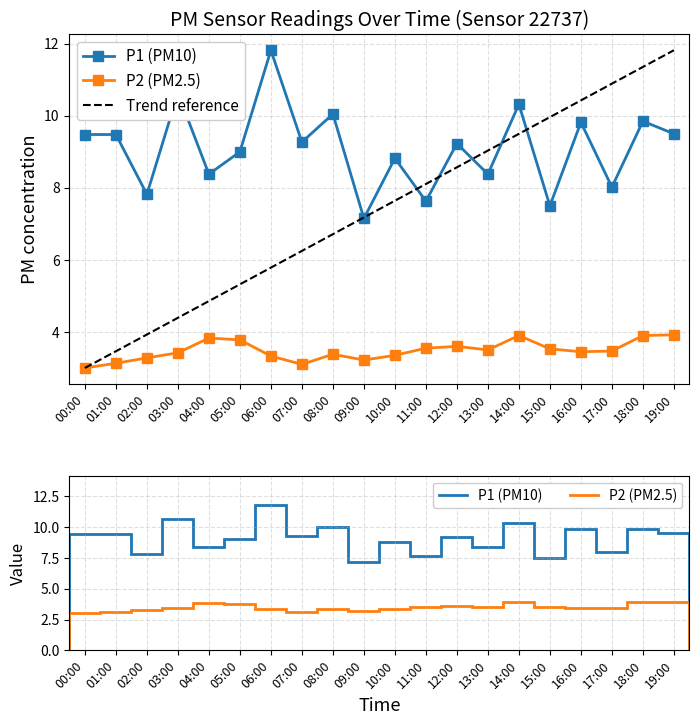

At which label does Trend reference first exceed 7?

09:00